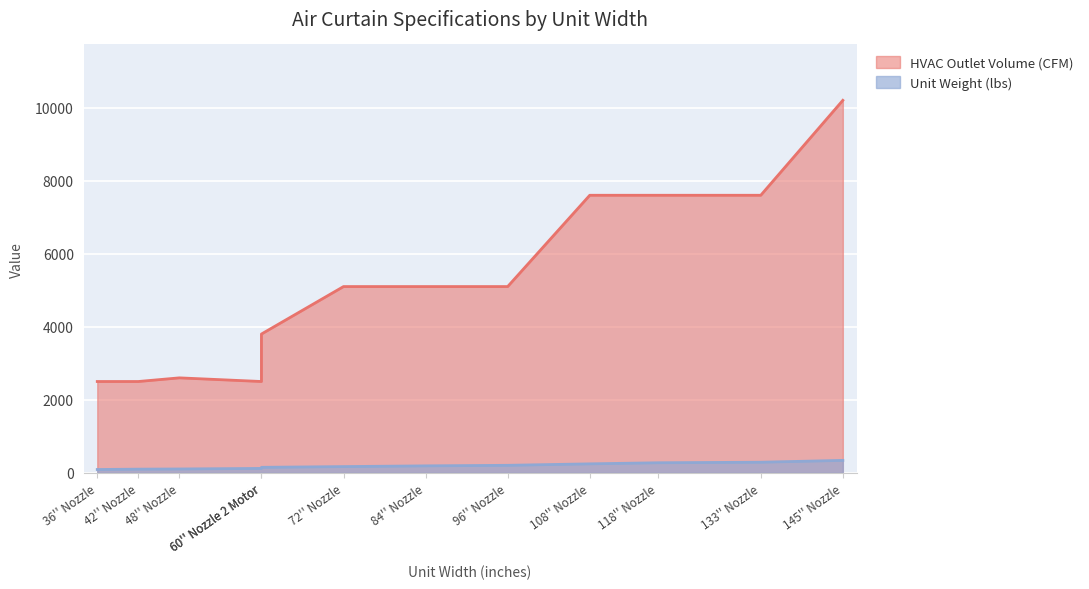

The value of Unit Weight (lbs) at 36'' Nozzle is 33. True or false?

False